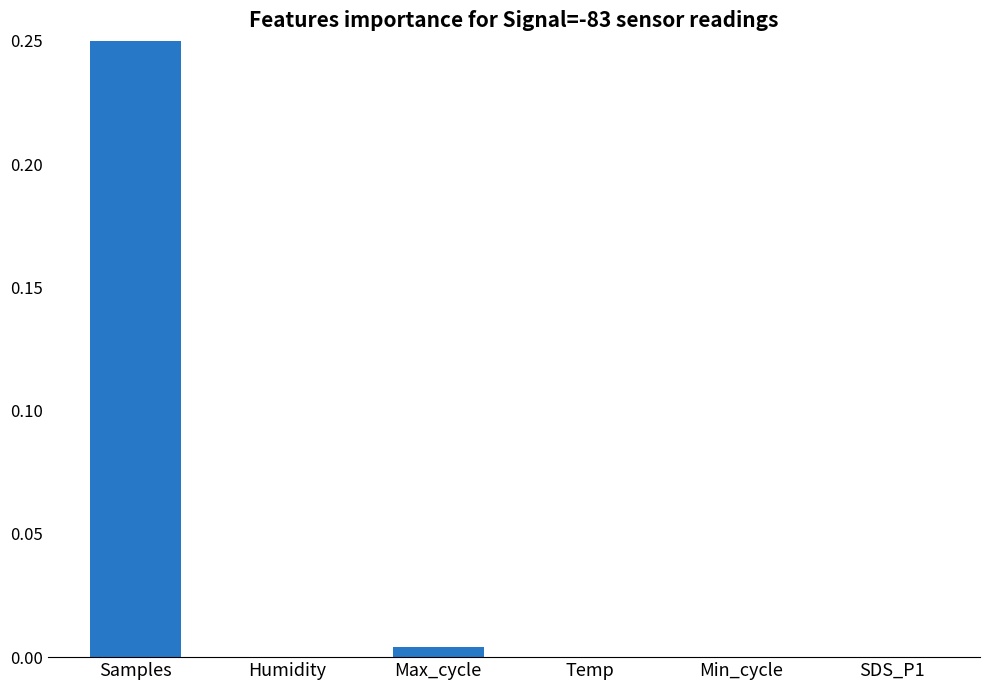

What is the label of the 1st bar from the left?

Samples